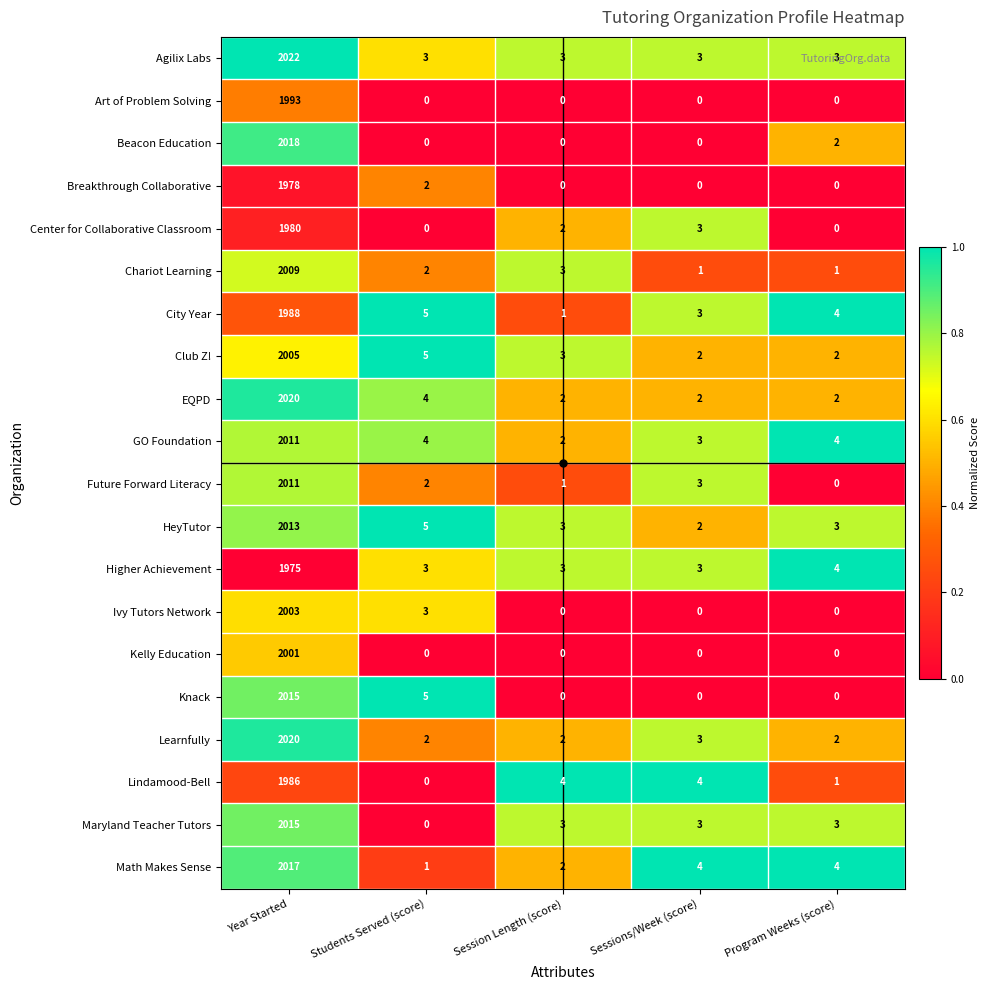

Which series has the largest total across all categories?

Agilix Labs